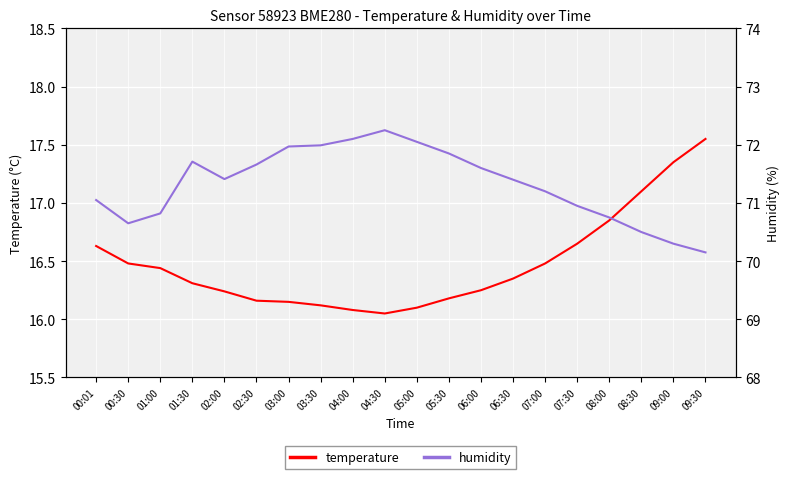

What is the sum of the humidity values at 05:00 and 09:00?

142.3